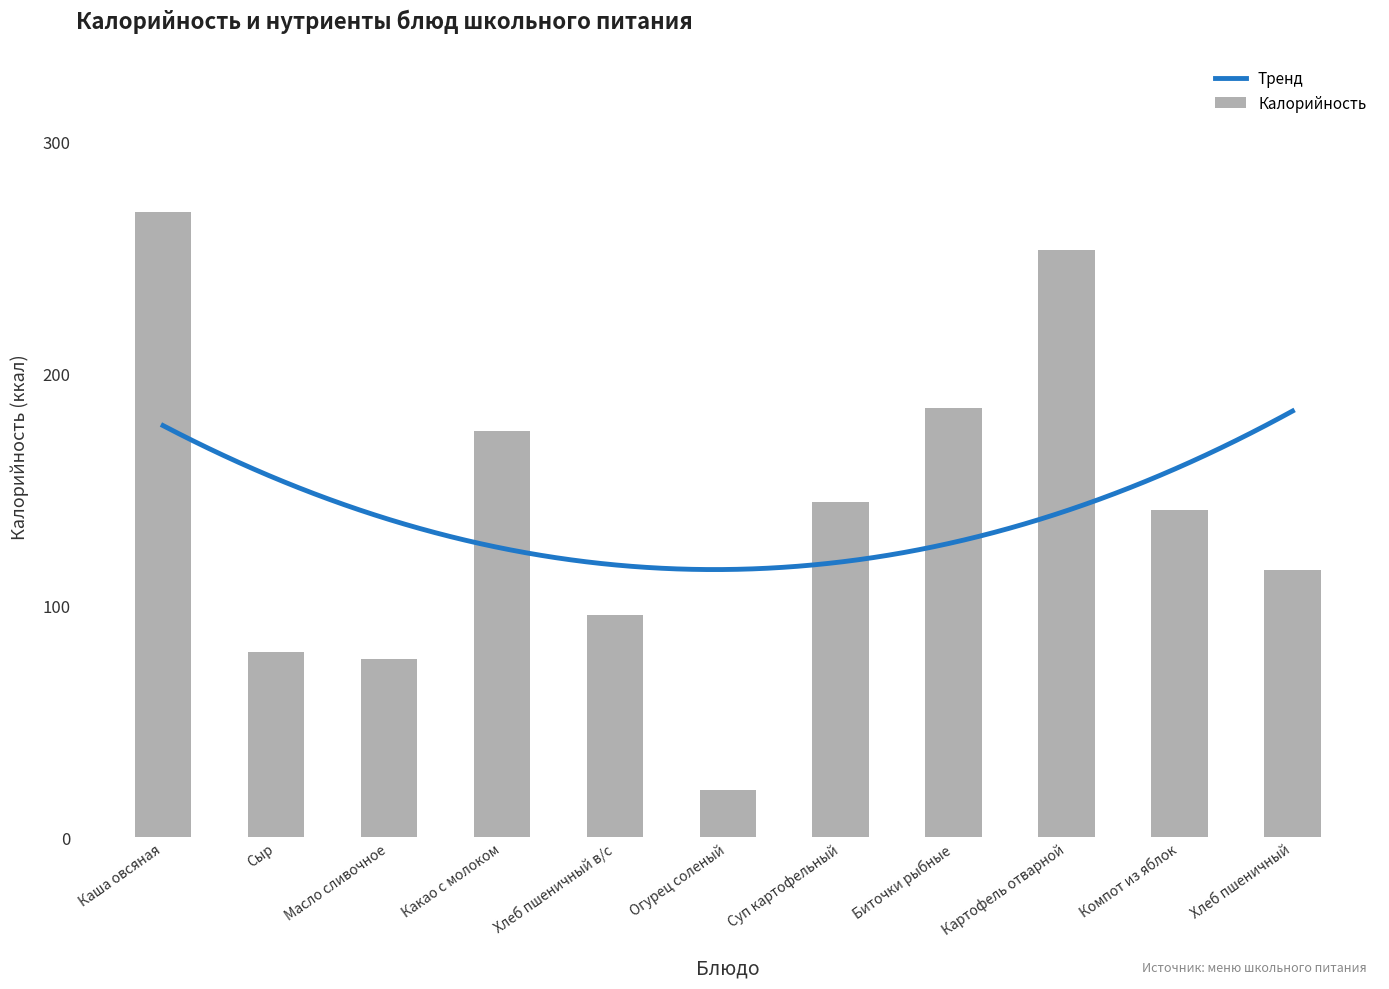

The value of Калорийность at Биточки рыбные is 61.5. True or false?

False